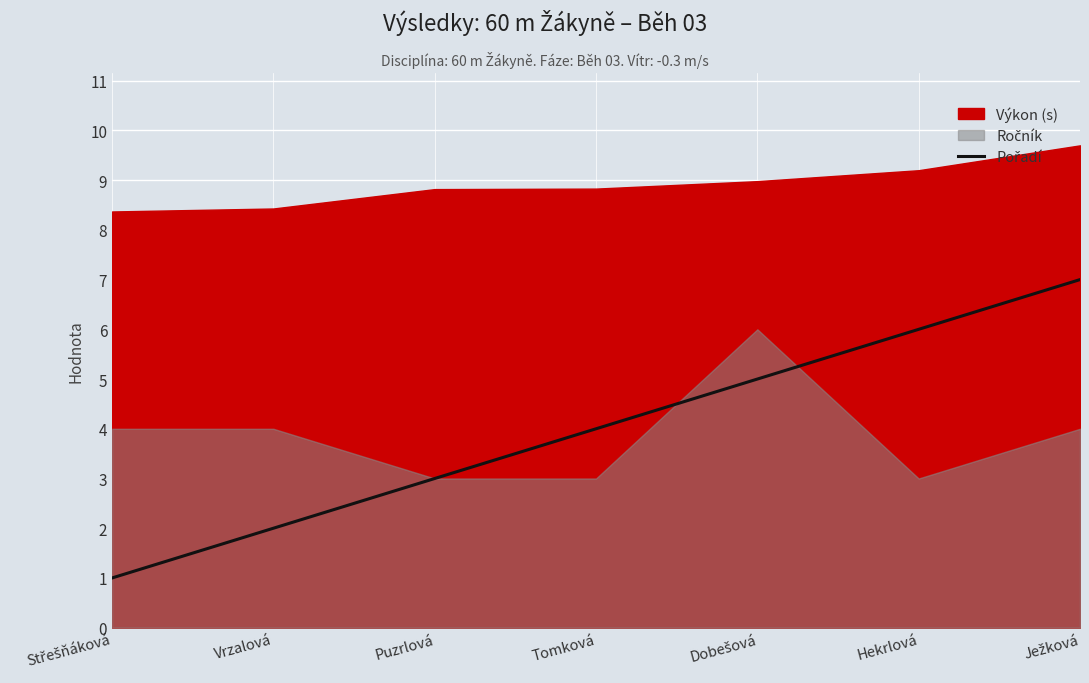

What position from the right is Střešňáková?

7